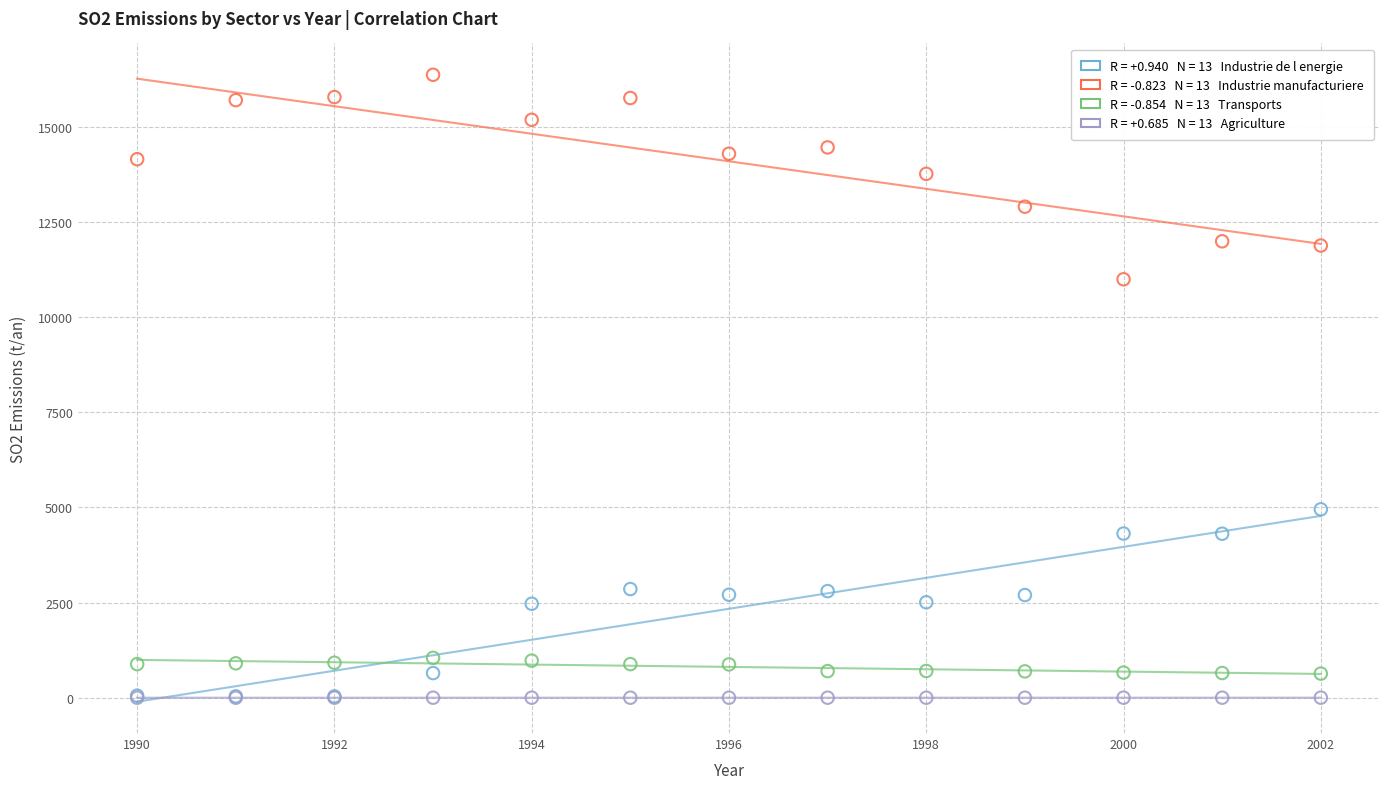

Across all series, what Y value is closest to 8183?

10993.5